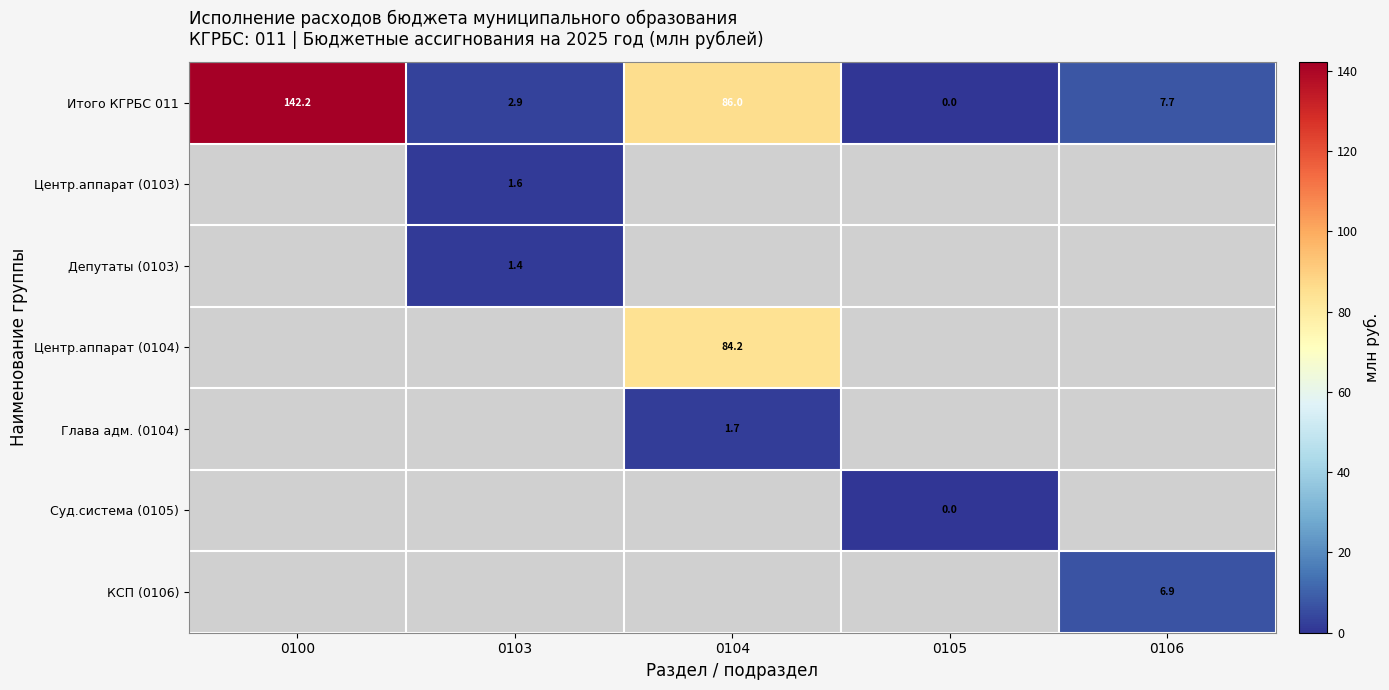

Between 0105 and 0104, which is larger?

0104